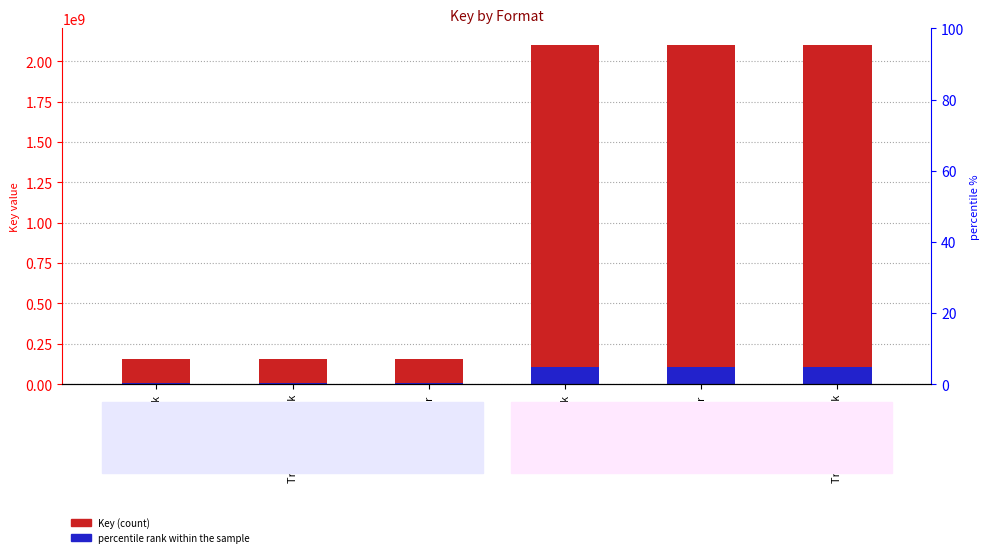

Is it true that percentile rank within the sample equals 1711872.8 at Trade Paperback?

False